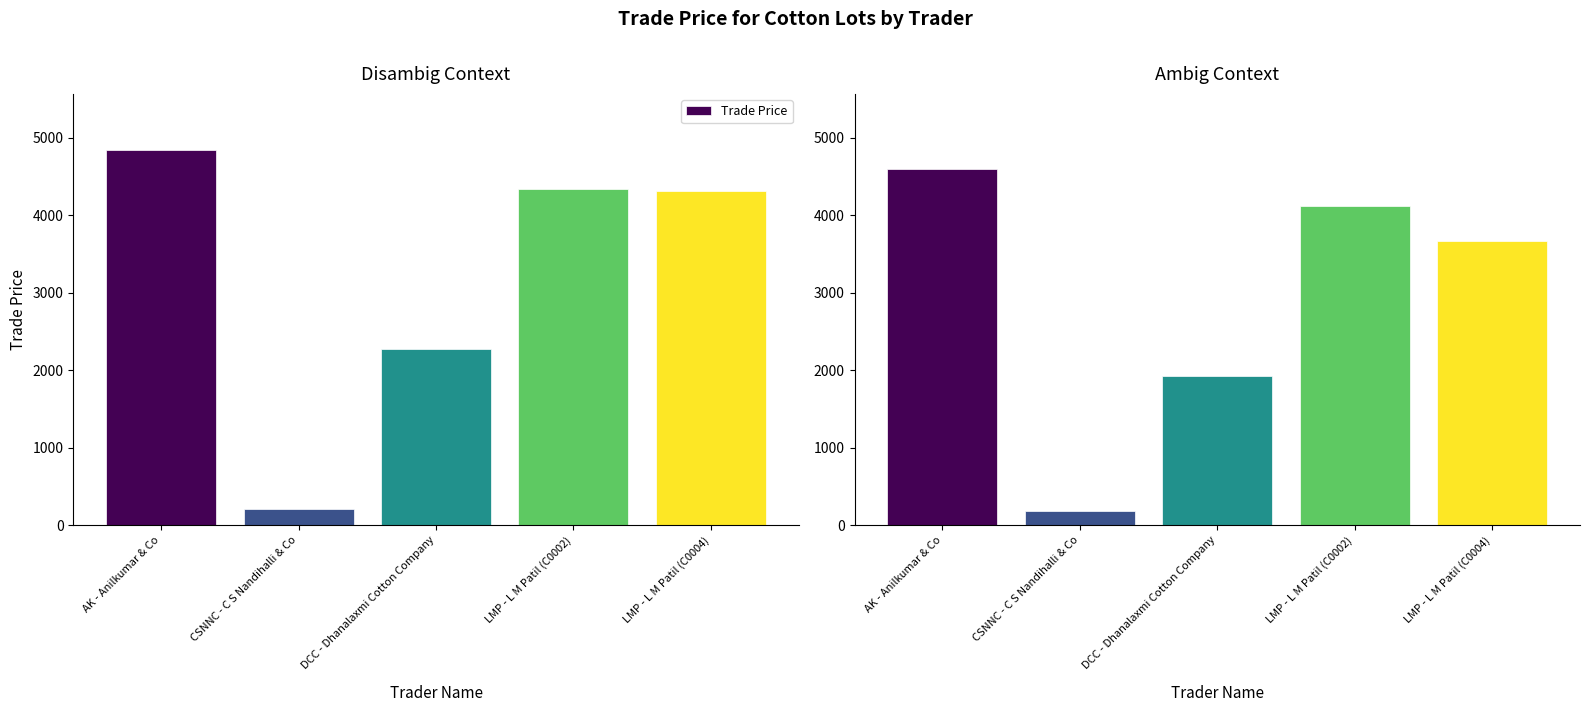

Between AK - Anilkumar & Co and LMP - L M Patil (C0002), which is larger?

AK - Anilkumar & Co